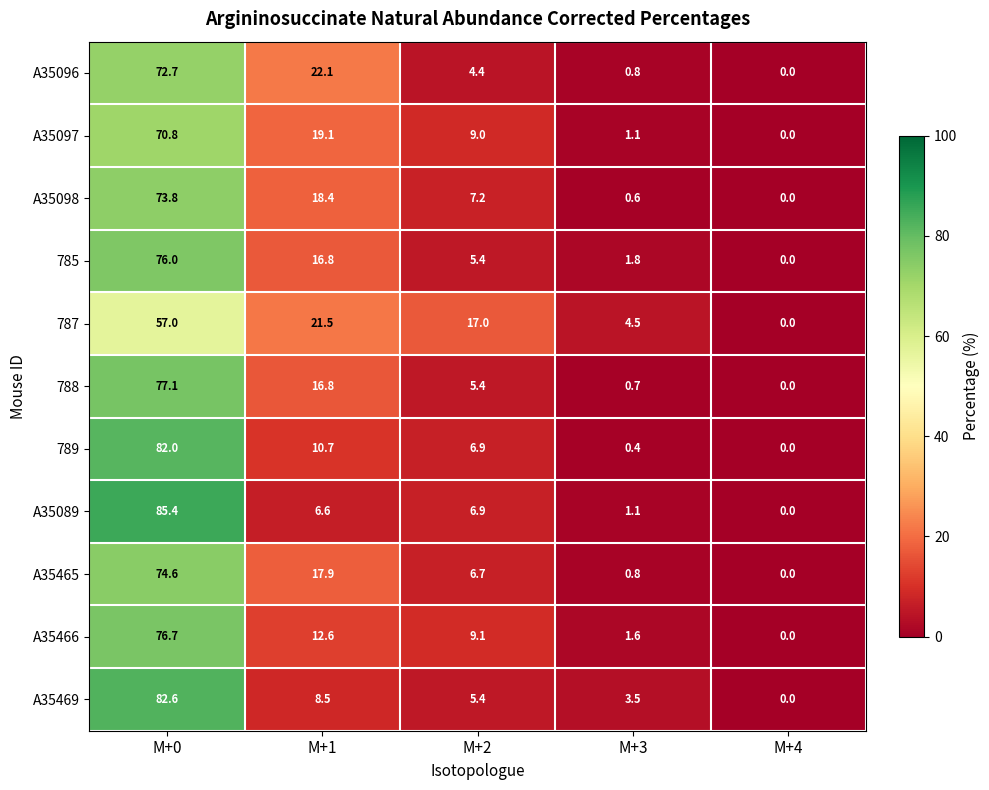

Which series has the largest range (max minus min)?

A35089